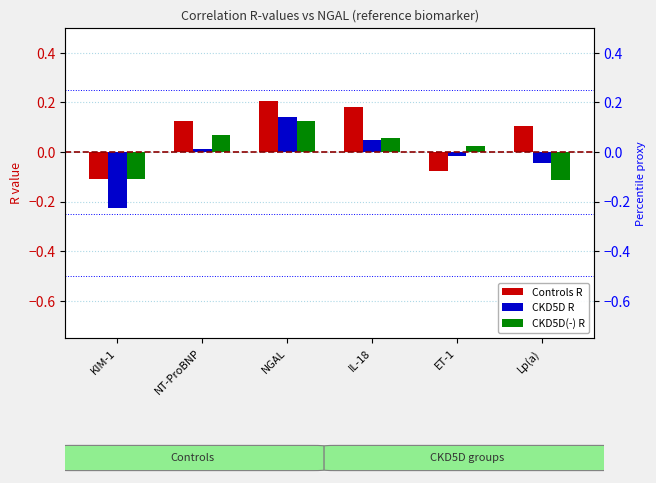

Is it true that Controls R equals 0.1 at Lp(a)?

True